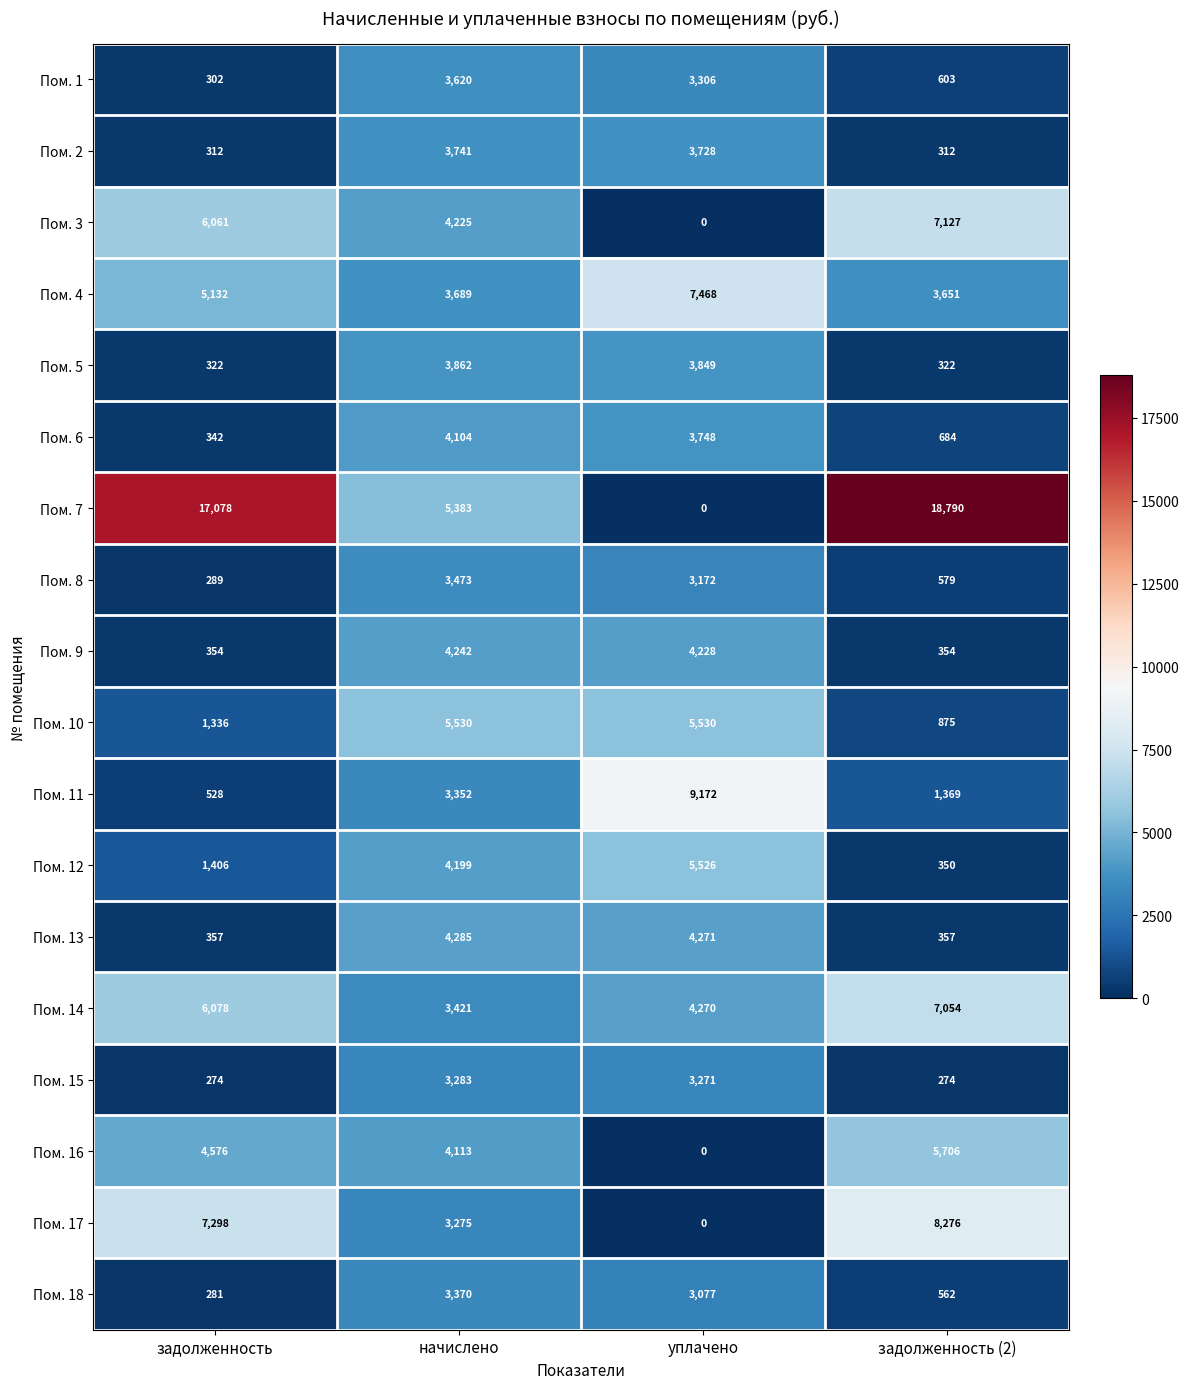

At which label does Пом. 1 first exceed 3306?

начислено